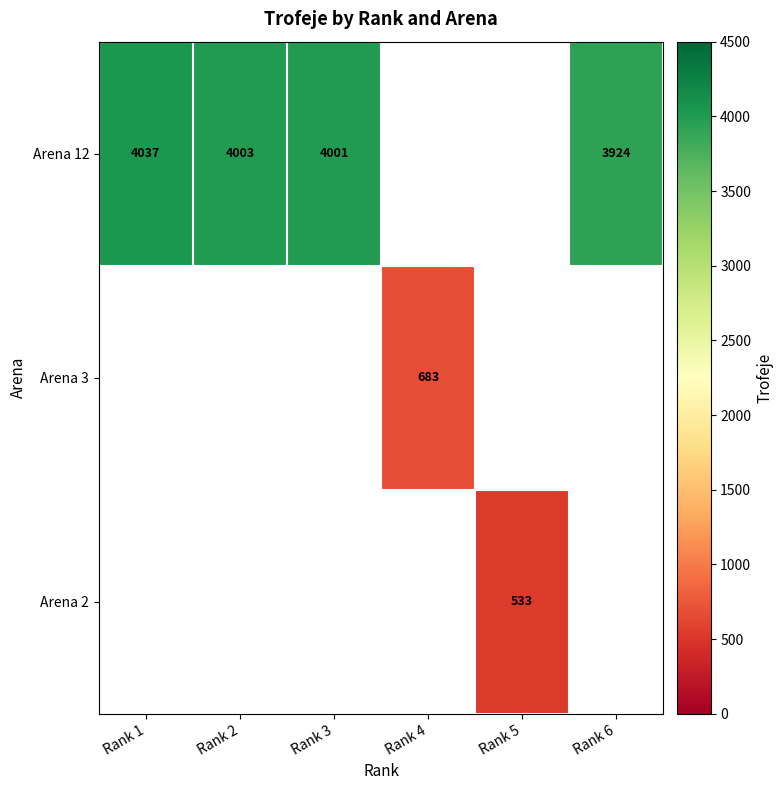

Between Rank 3 and Rank 2, which is larger?

Rank 2